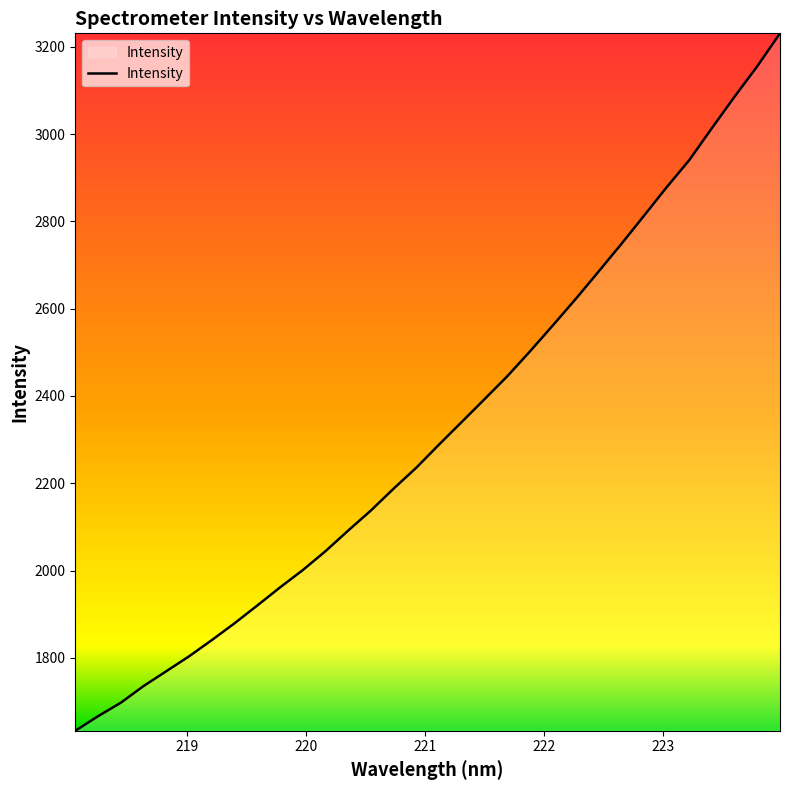

What is the greatest value displayed?

3230.7